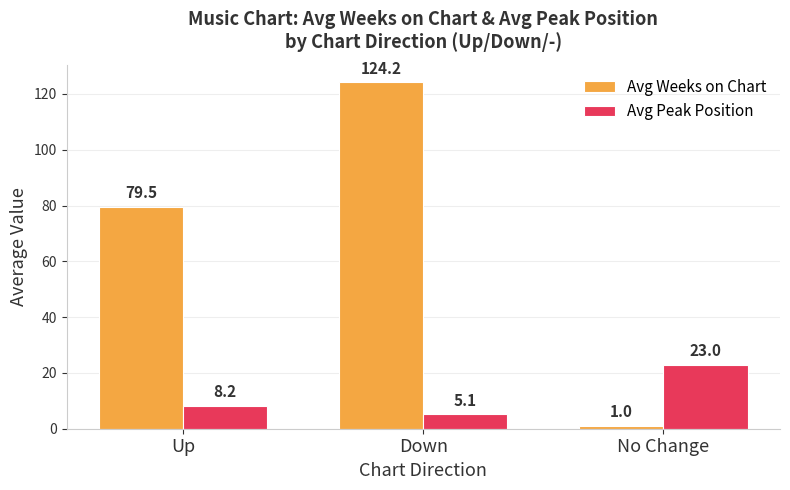

Does the chart contain any negative values?

No